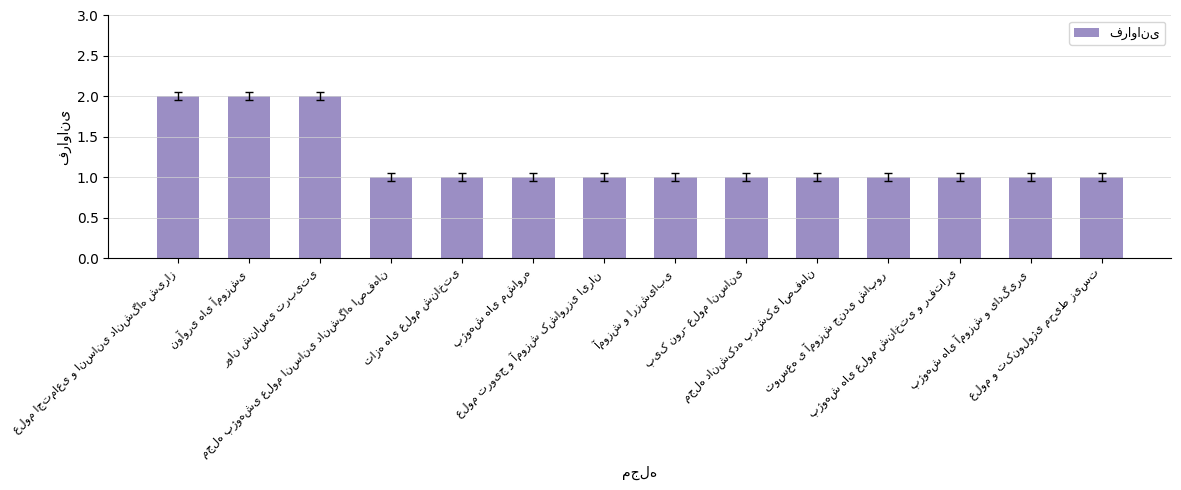

What is the sum of all values?

17